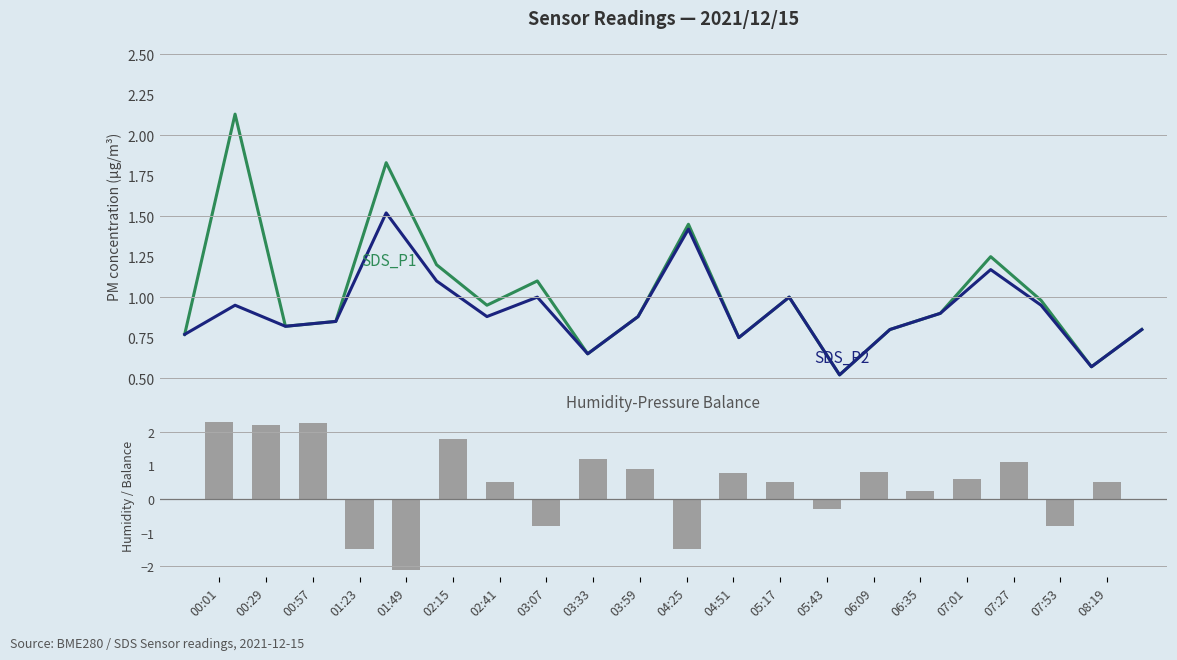

How many groups of bars are there?

20